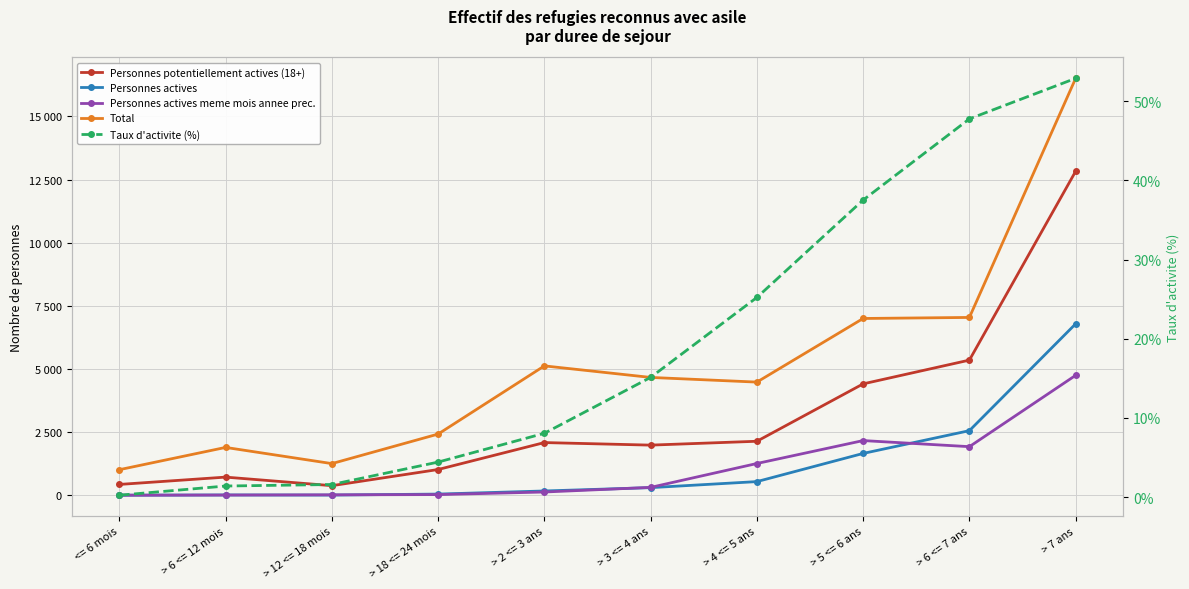

The value of Personnes actives at > 7 ans is 6788.0. True or false?

True